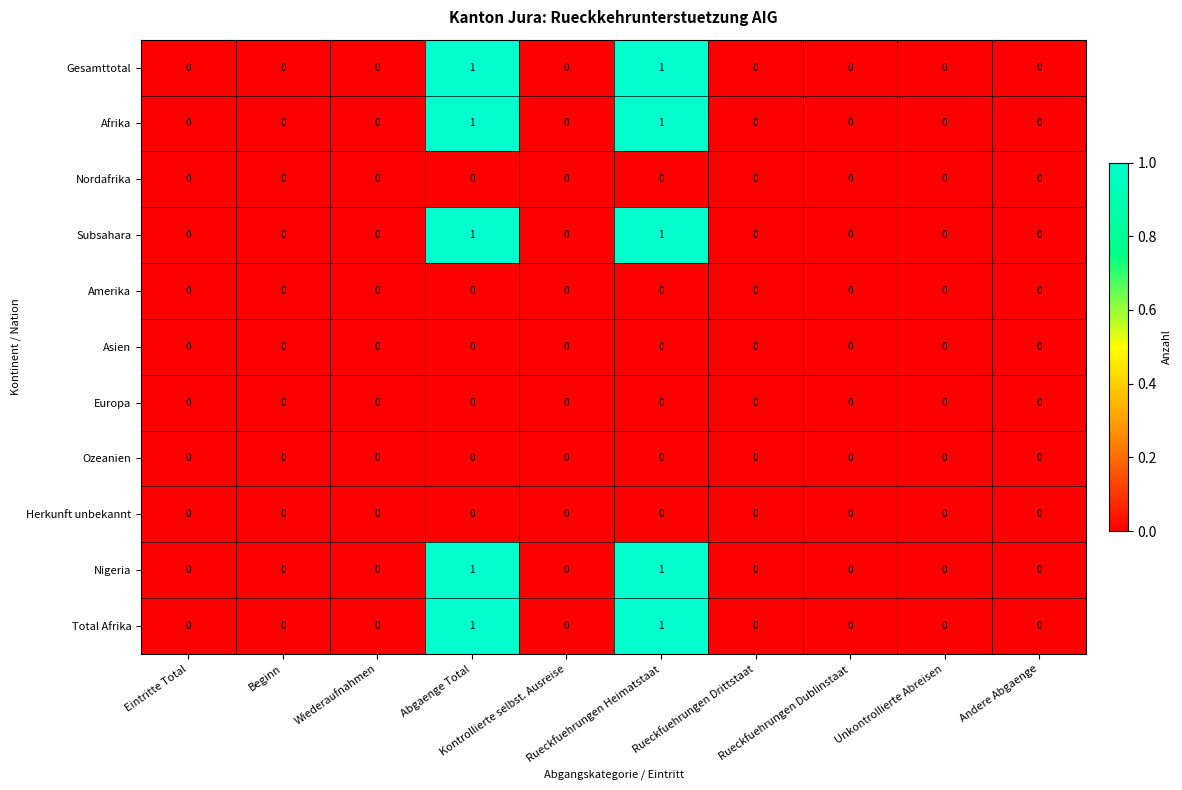

Count the Afrika values in the range 0 to 1.

10